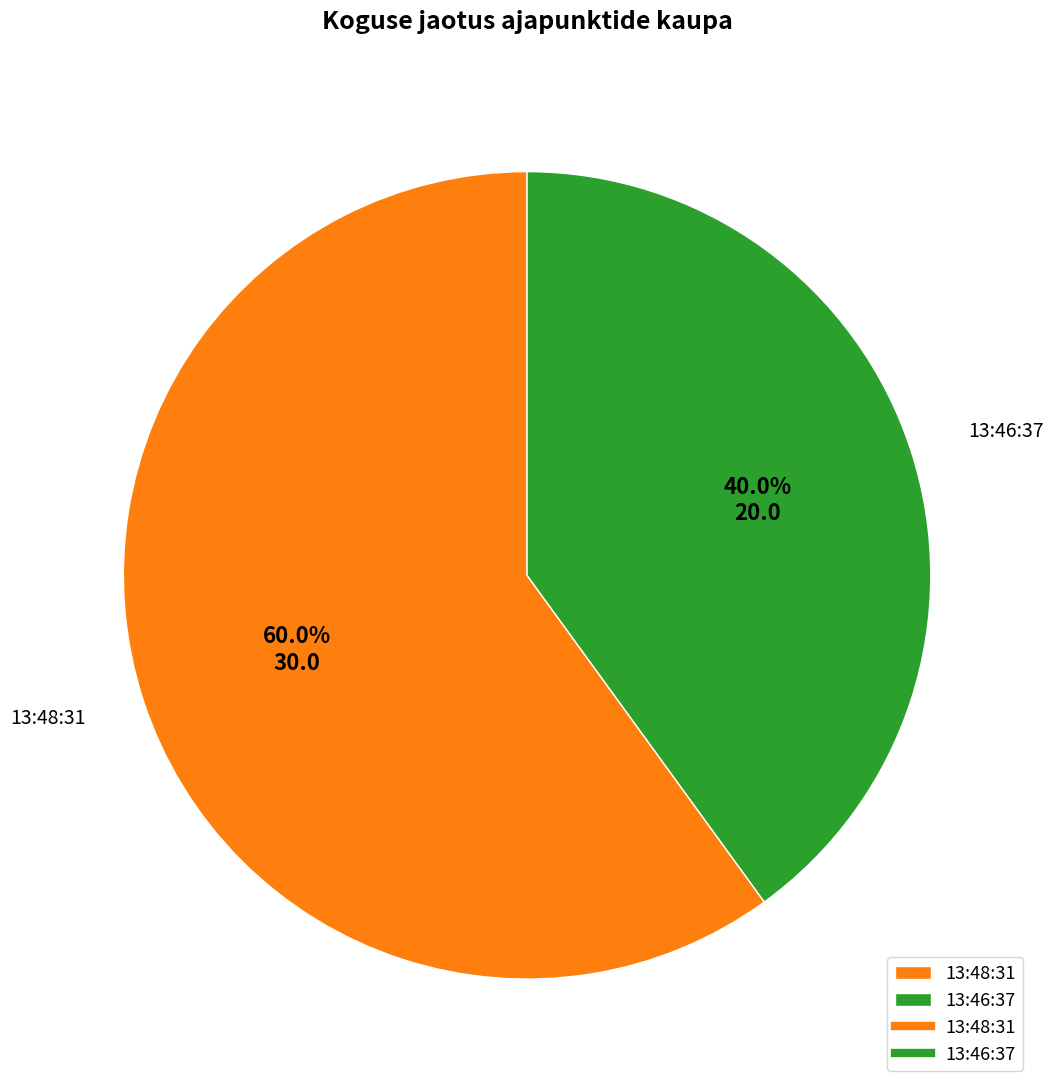

Which slice is the largest?

13:48:31